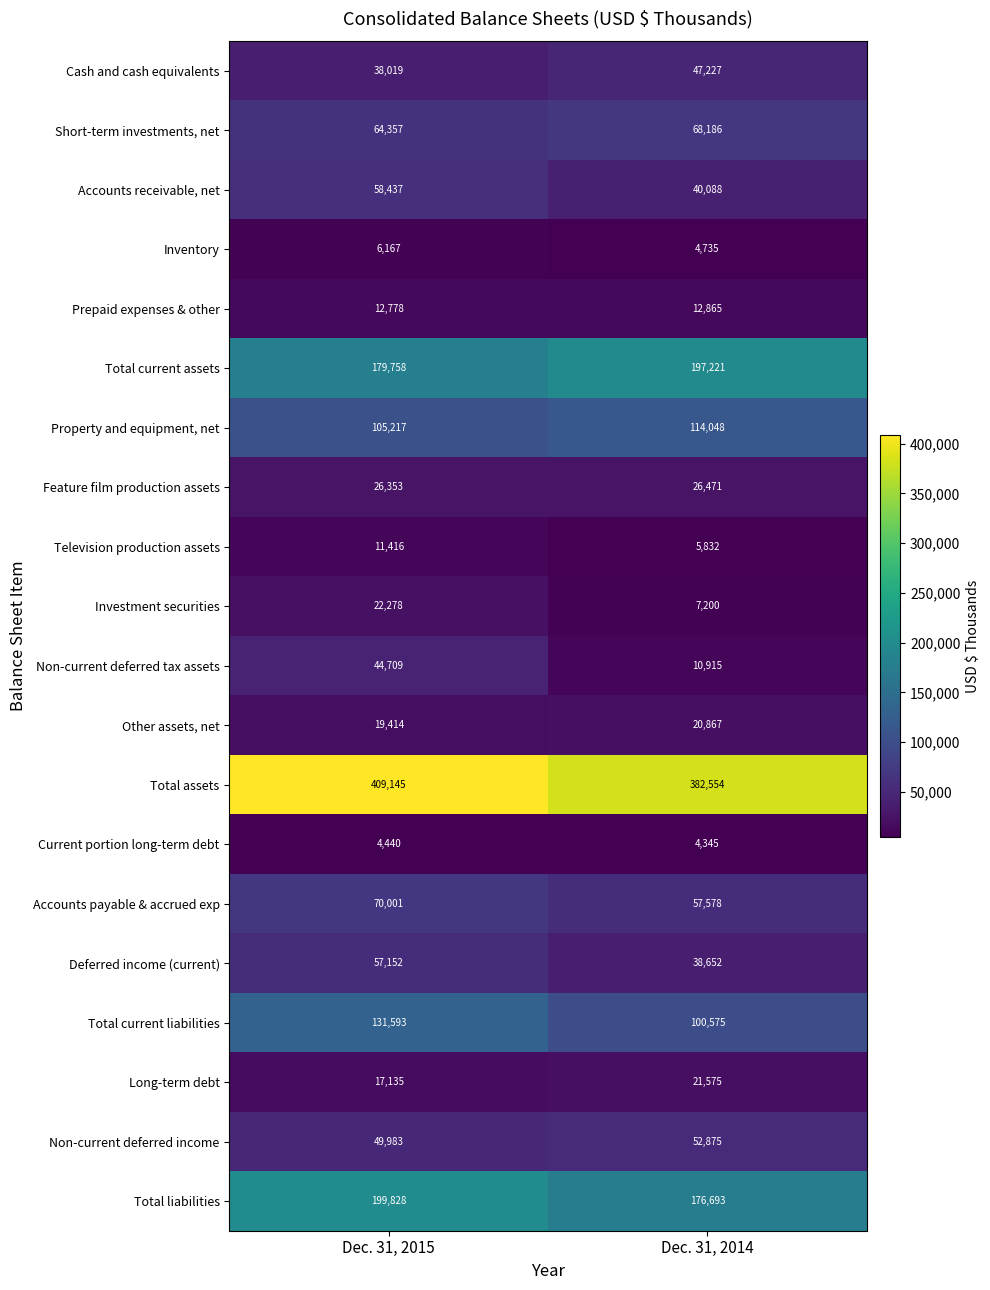

What is the total value across all series at Dec. 31, 2015?

1528180